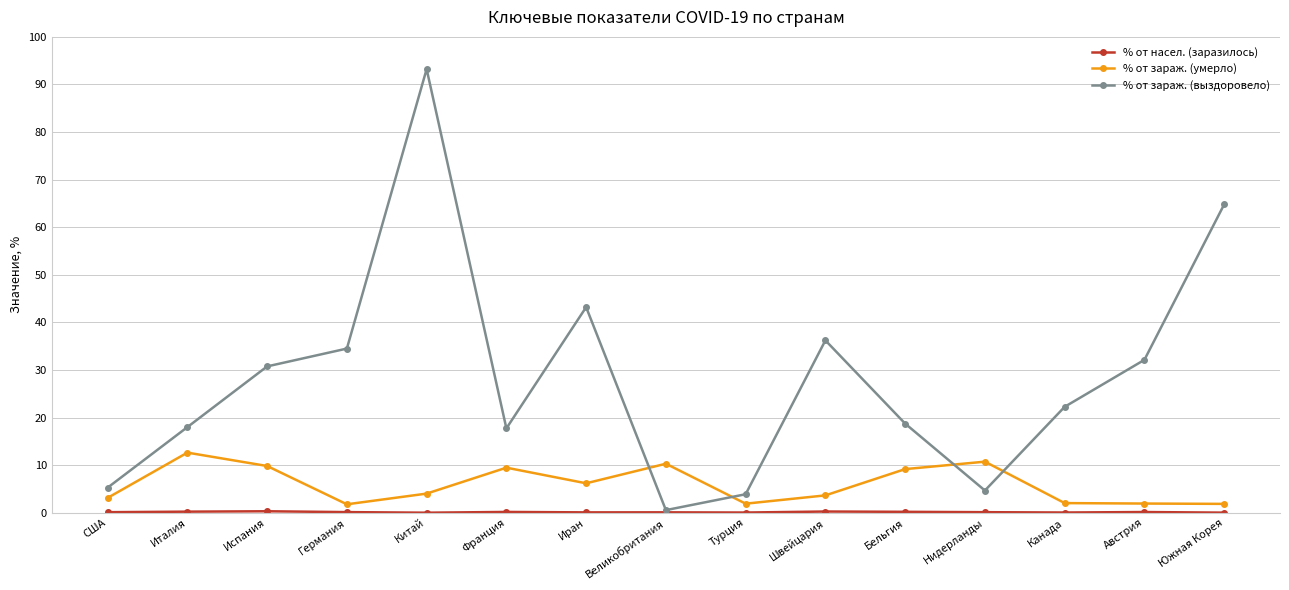

What is the label of the 12th point from the left?

Нидерланды